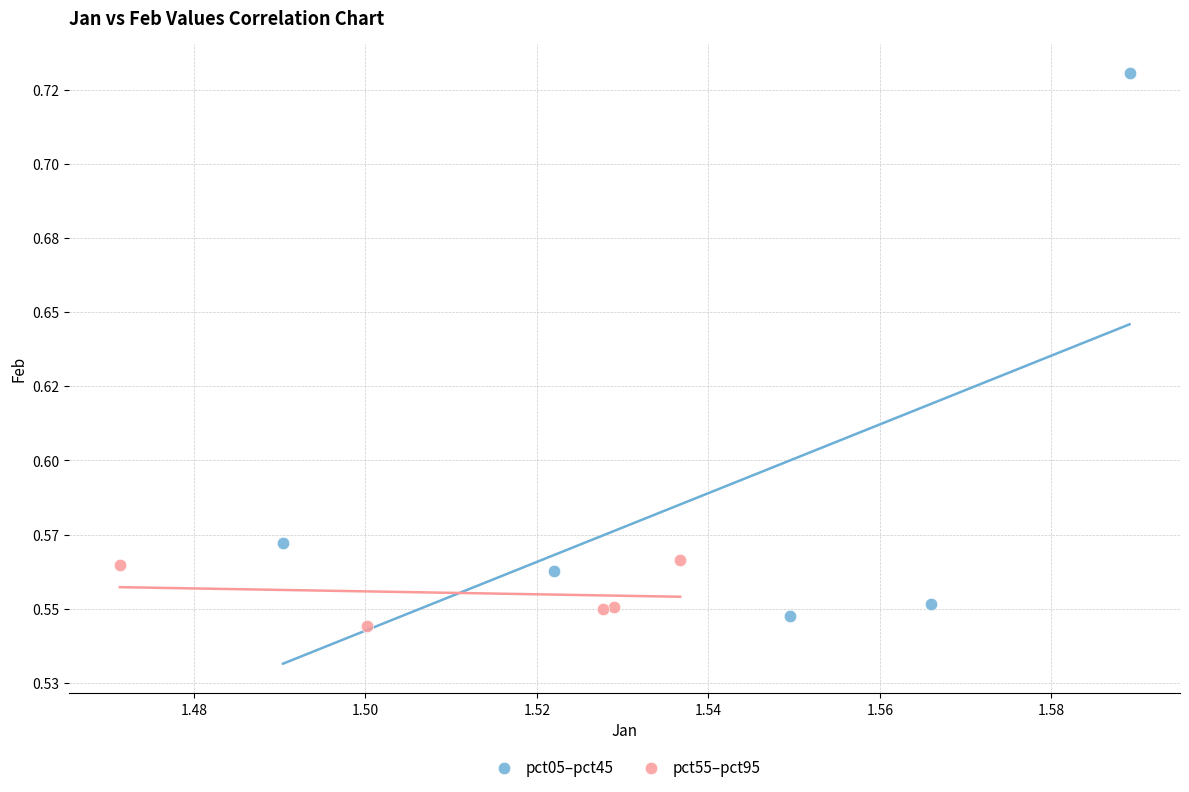

Which series reaches the minimum Y coordinate?

pct55–pct95